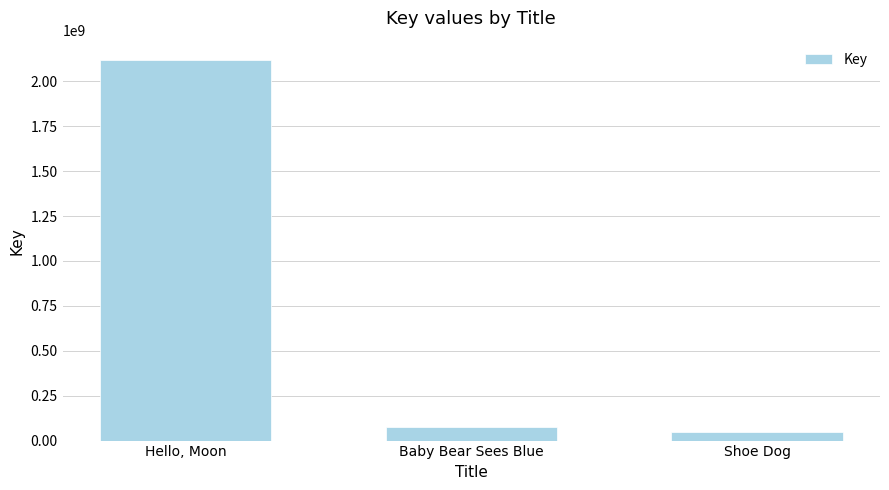

Reading left to right, what are all the values shown in this chart?

Hello, Moon=2120078777	Baby Bear Sees Blue=73609072	Shoe Dog=49666555